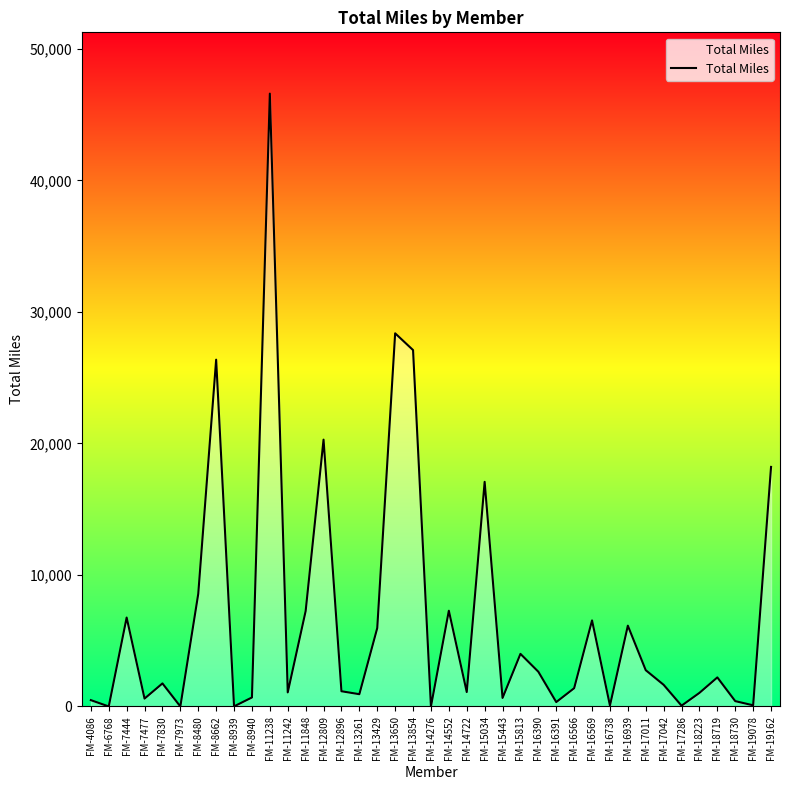

True or false: the data has more than 1 interior local peaks.

True